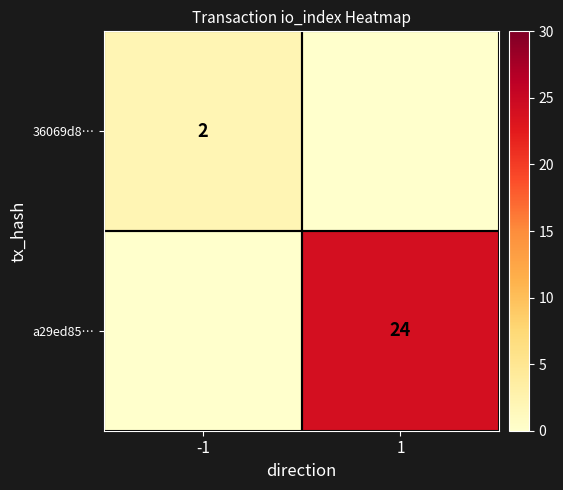

True or false: 36069d8… has a value of 2 at -1.

True